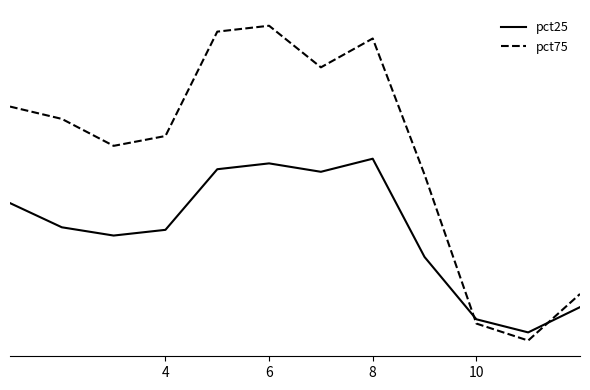

Is this an area chart (filled region under the line)?

No